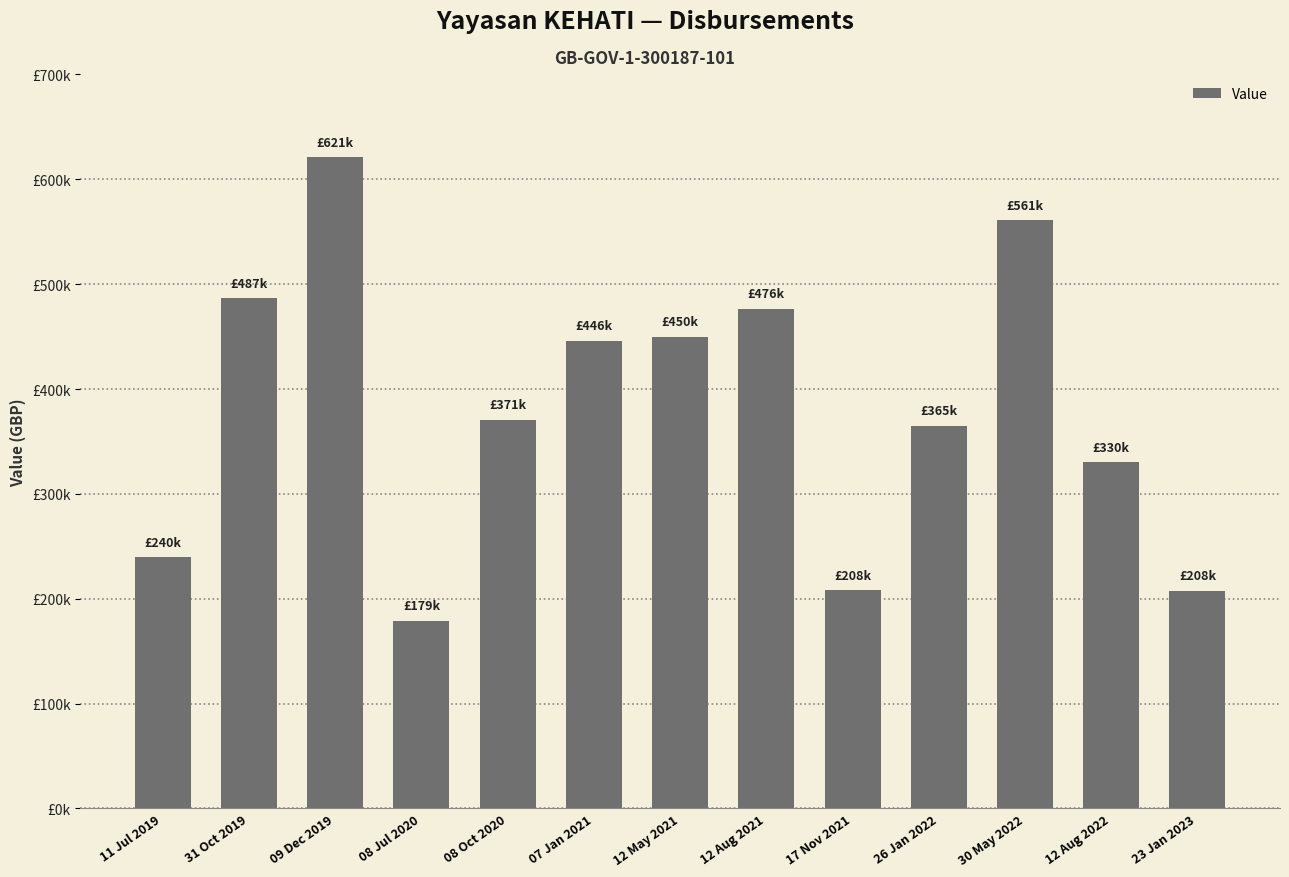

Are the bars horizontal?

No